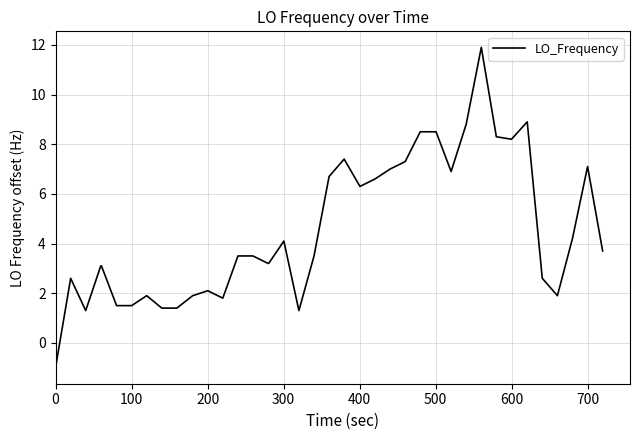

What is the maximum value shown in the chart?

11.9